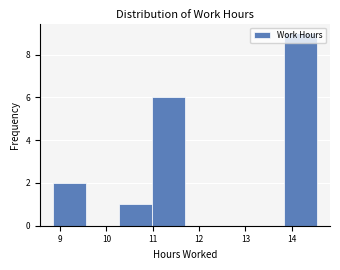

What is the height of the bar covering 8.9 to 9.6 on the x-axis? Neither the bar edges nor the heights are printed on the chart, so give them approximately, as read against the axes.

2